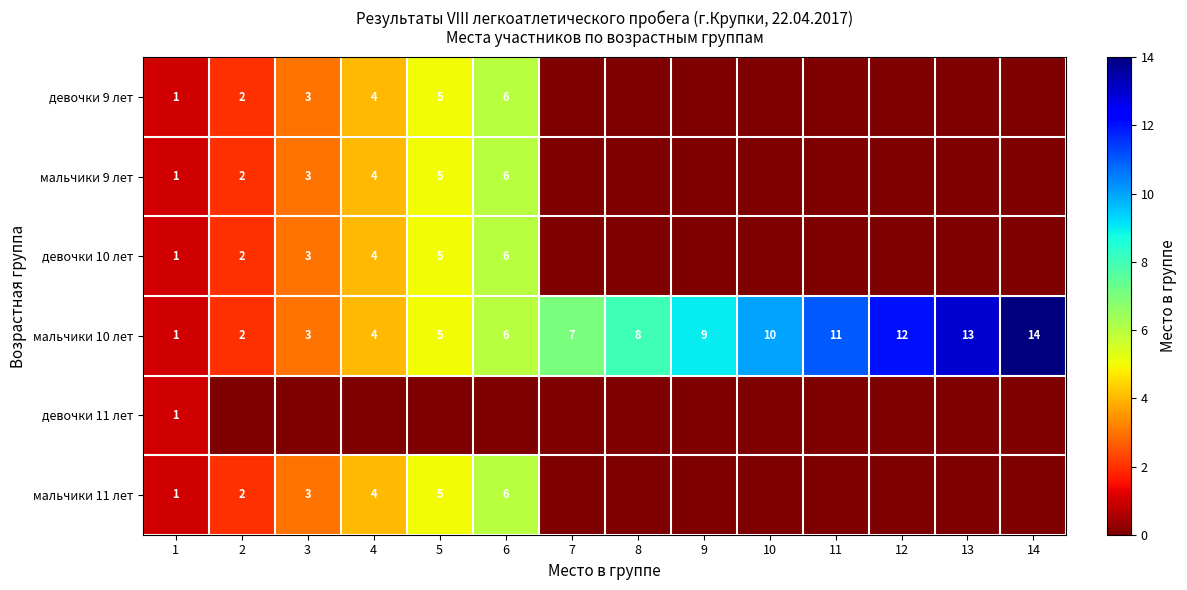

Is it true that мальчики 10 лет equals 5 at 12?

False